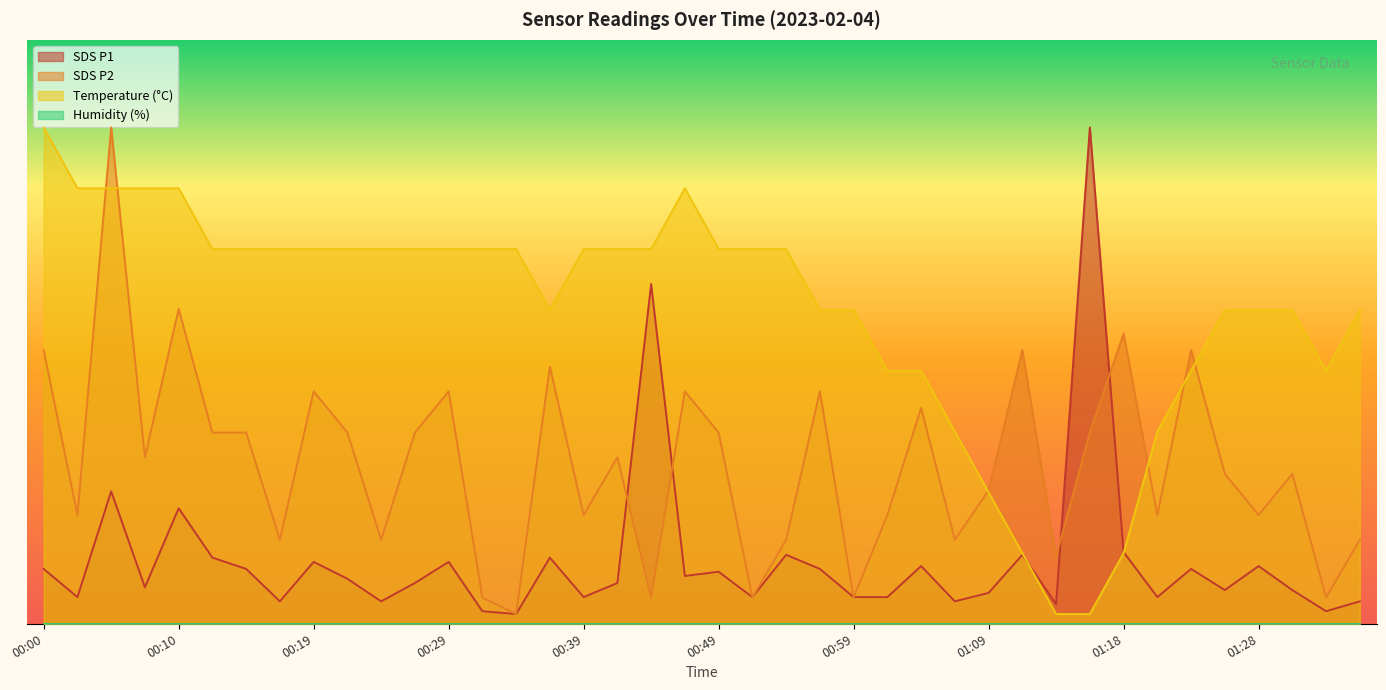

True or false: SDS_P2 and SDS_P1 cross at least once.

True